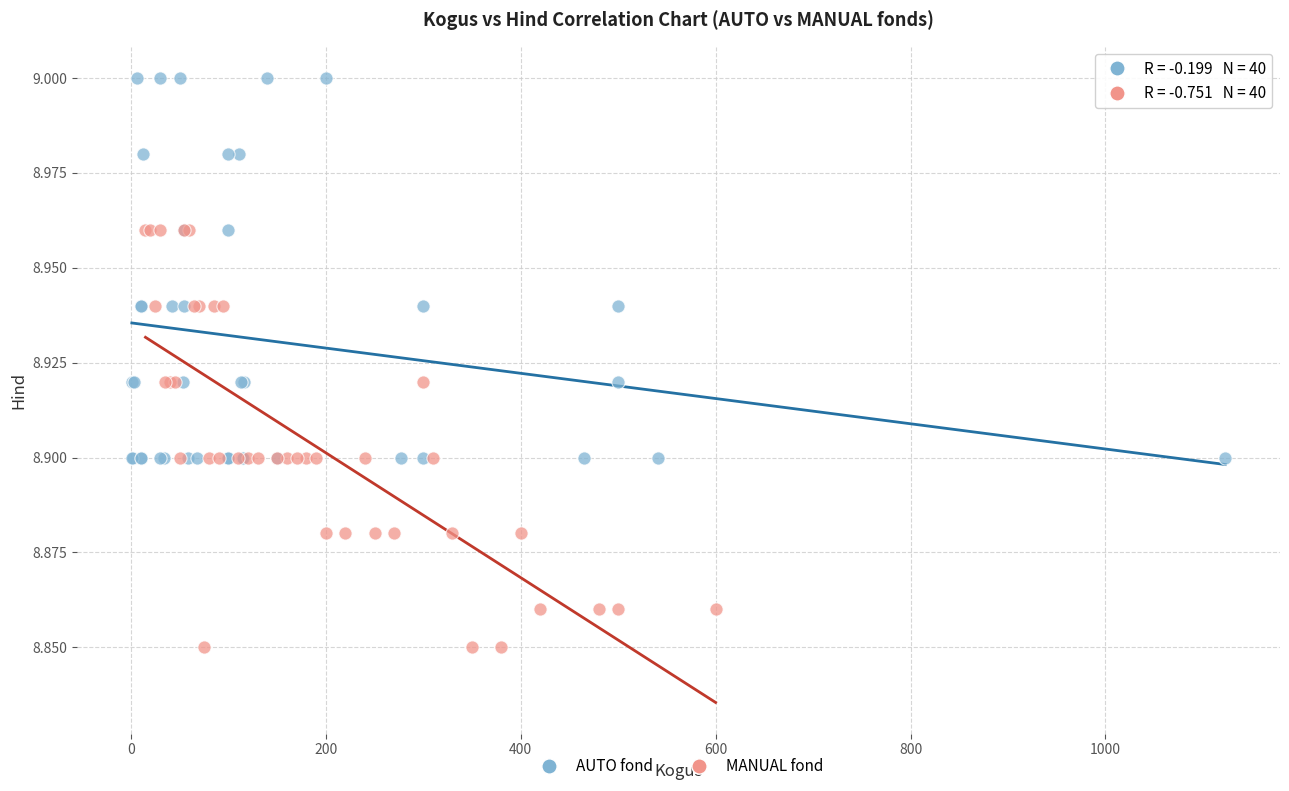

What are all the series names shown in the legend?

AUTO fond, MANUAL fond